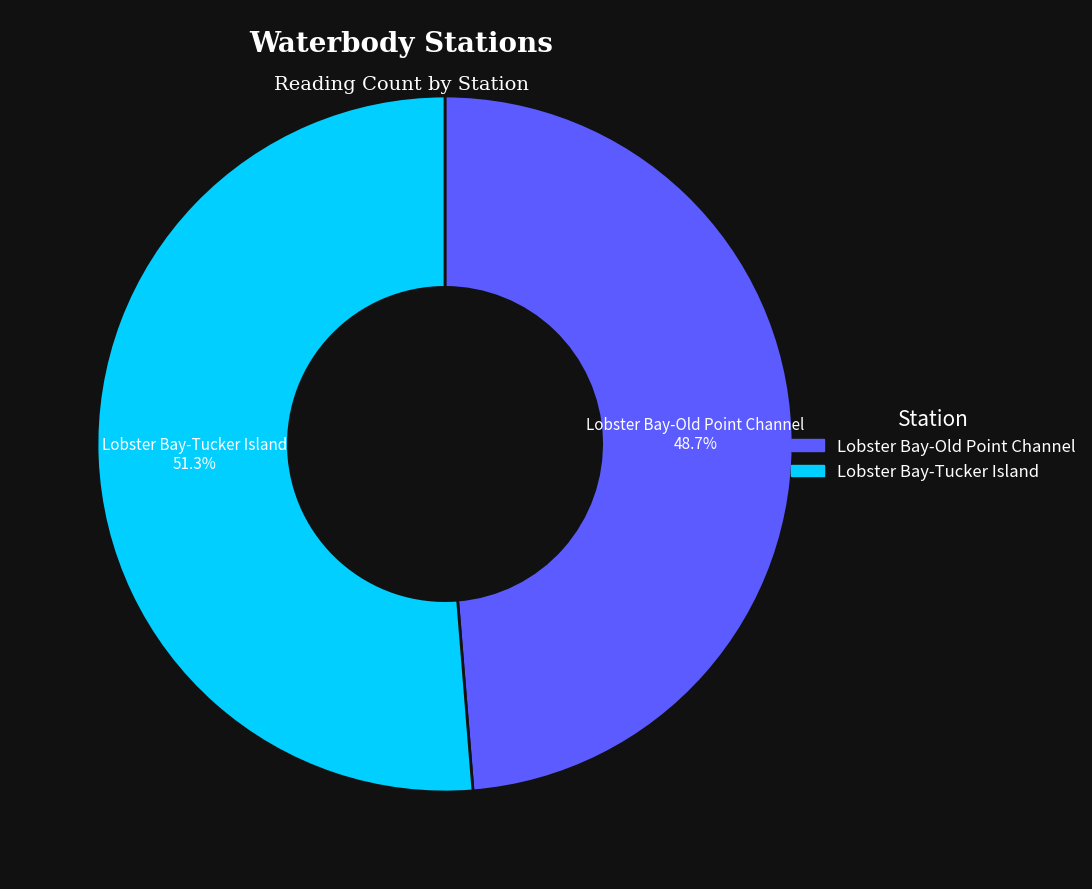

How much of the chart is everything except Lobster Bay-Old Point Channel?

51.3%